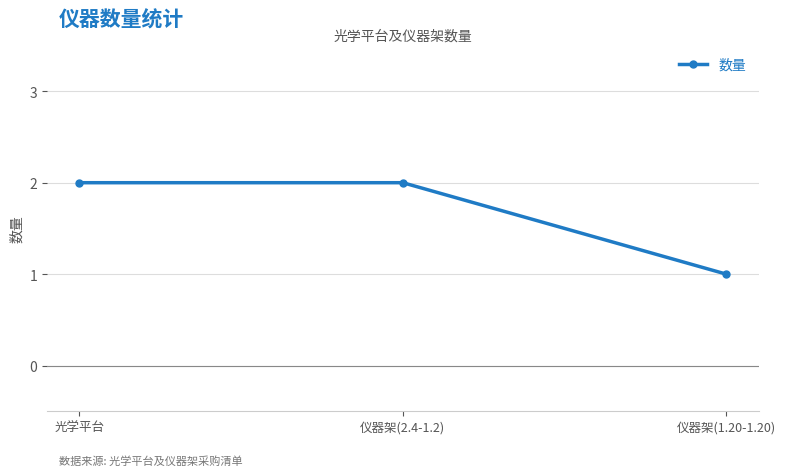

Is it true that the value at 光学平台 is 3?

False